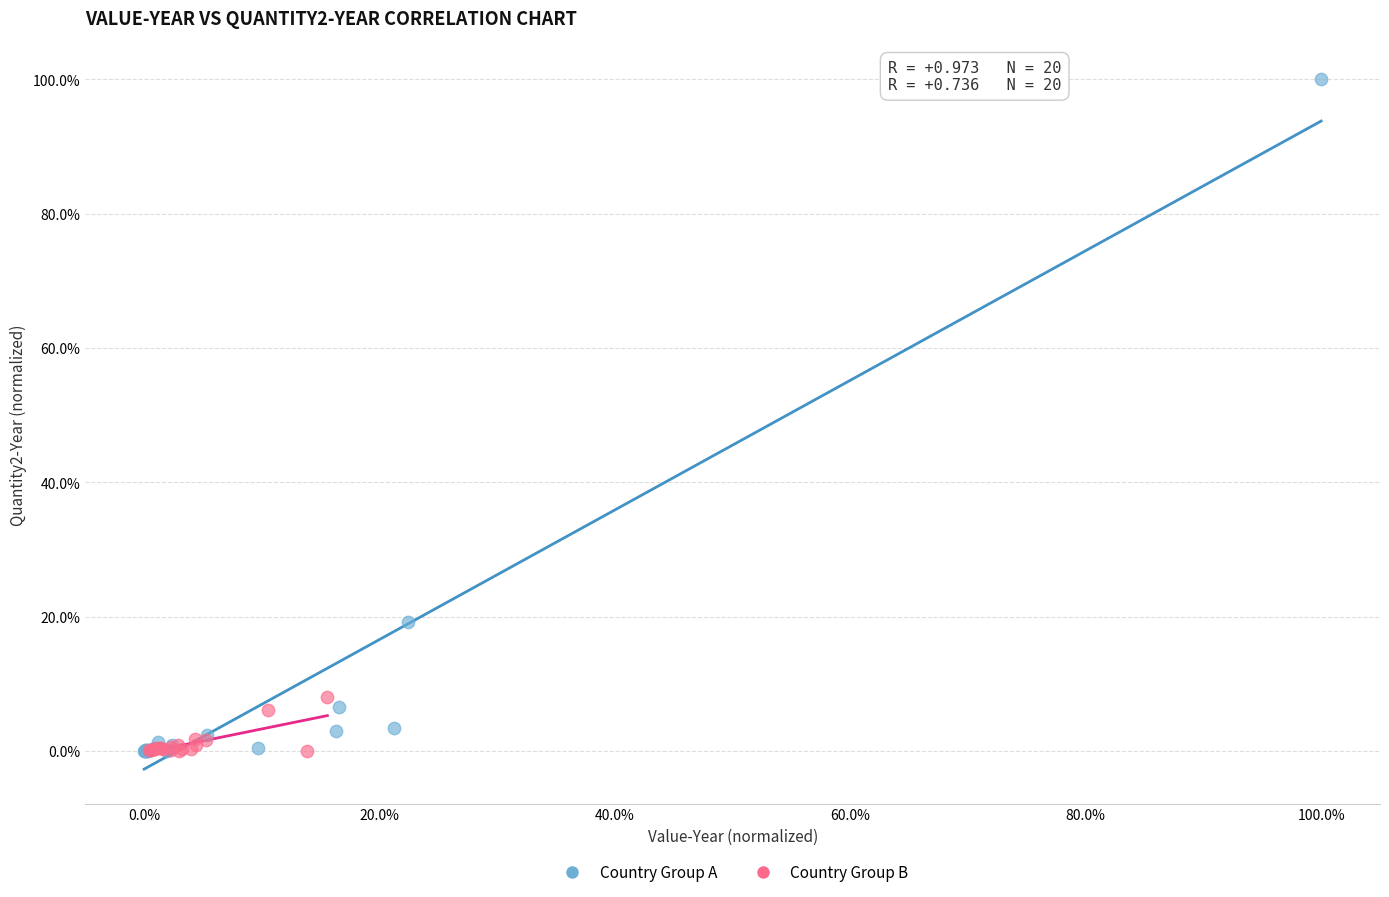

Which series contains the highest Y value?

Country Group A